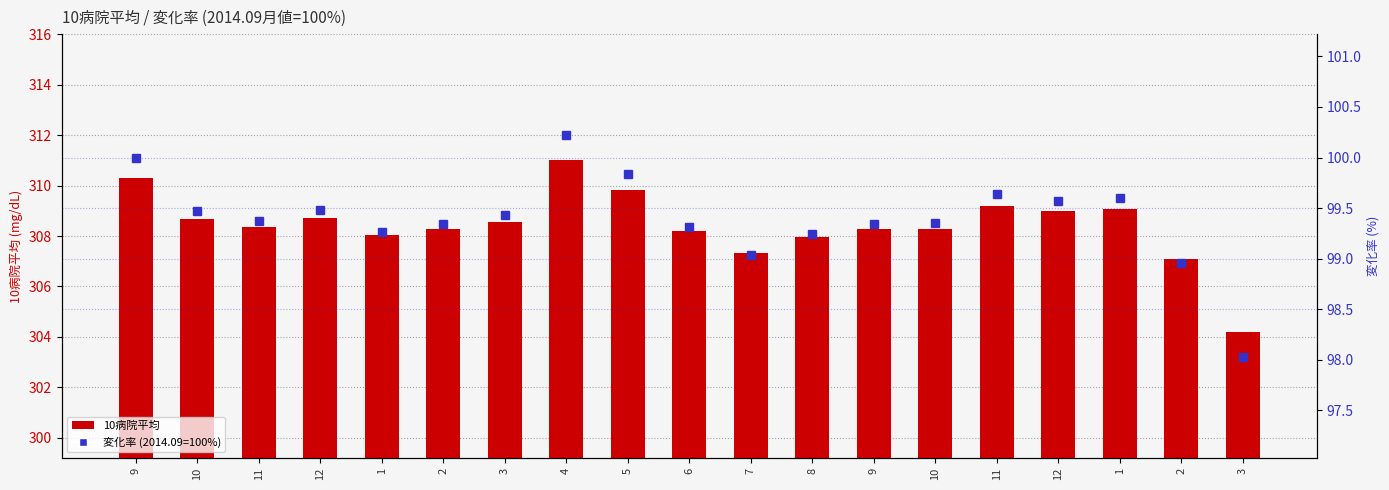

Reading left to right, list all the values displayed in this chart.

10病院平均: 310.3	308.7	308.4	308.7	308.0	308.3	308.6	311.0	309.8	308.2	307.3	307.9	308.3	308.3	309.2	309.0	309.1	307.1	304.2
変化率 (2014.09=100%): 100.0	99.5	99.4	99.5	99.3	99.3	99.4	100.2	99.8	99.3	99.0	99.2	99.3	99.3	99.6	99.6	99.6	99.0	98.0